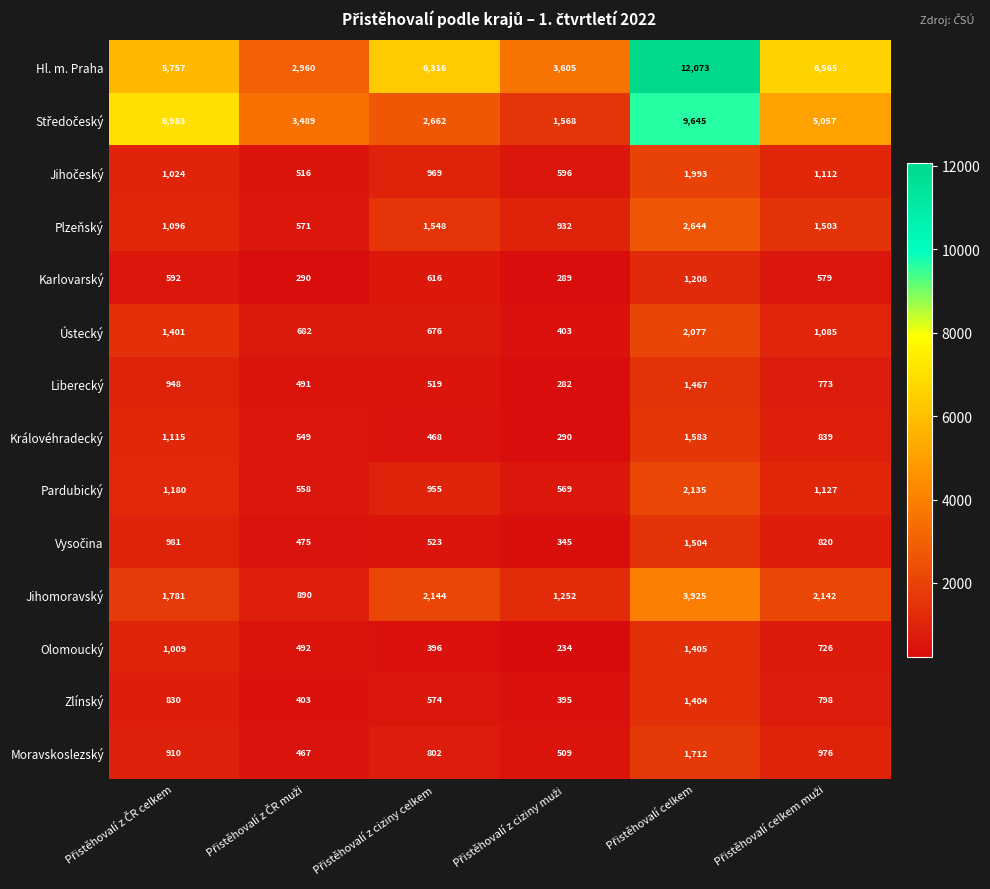

Which series has the largest total across all categories?

Hl. m. Praha